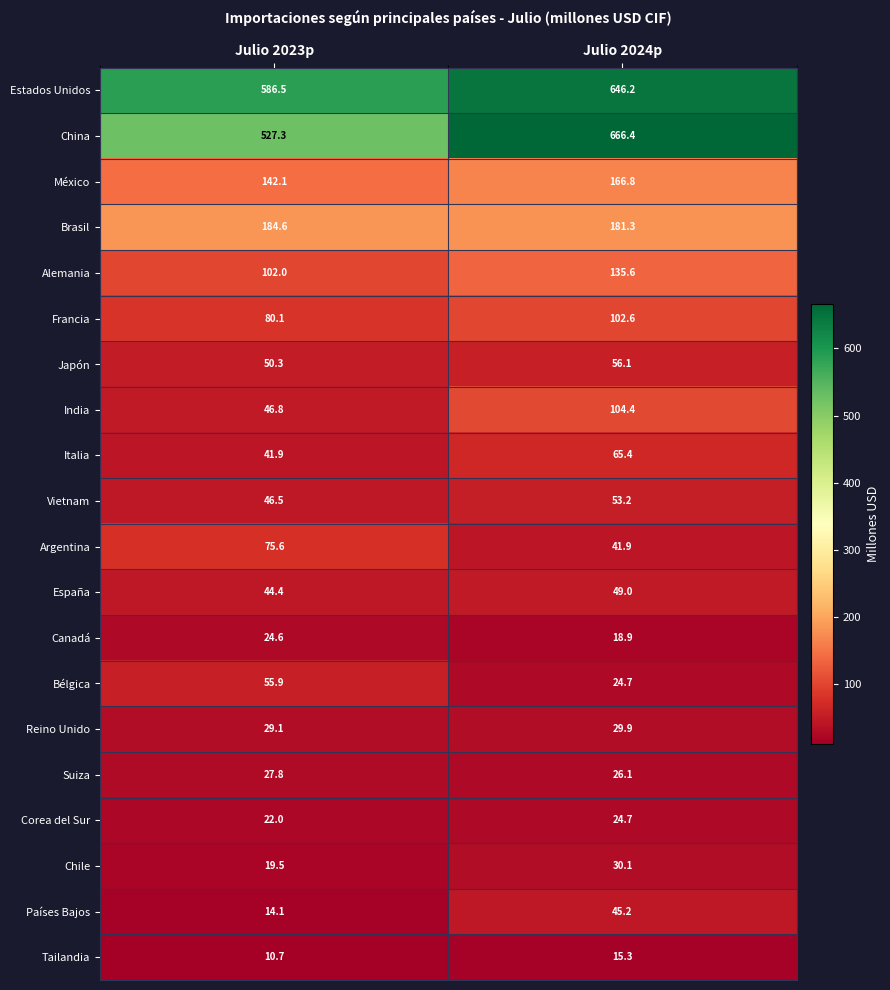

What is the difference between the China values at Julio 2023p and Julio 2024p?

139.1